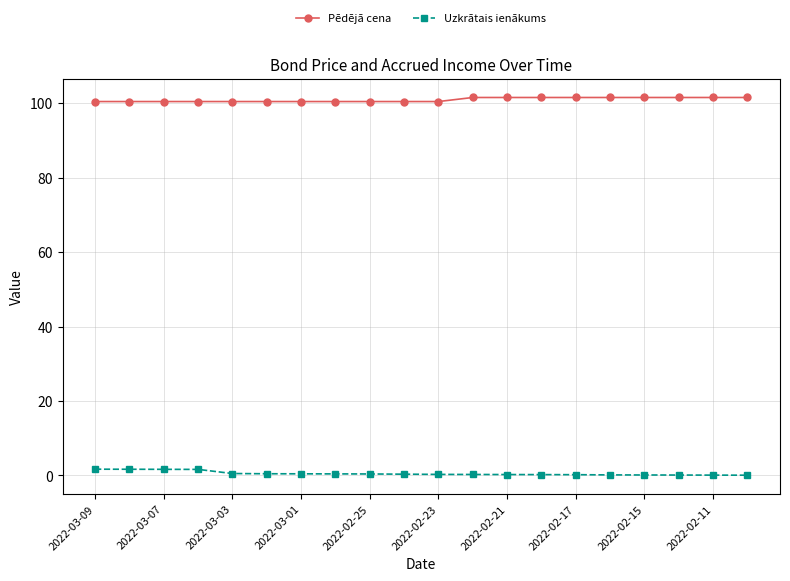

List the series in order of their peak value, highest first.

Pēdējā cena, Uzkrātais ienākums